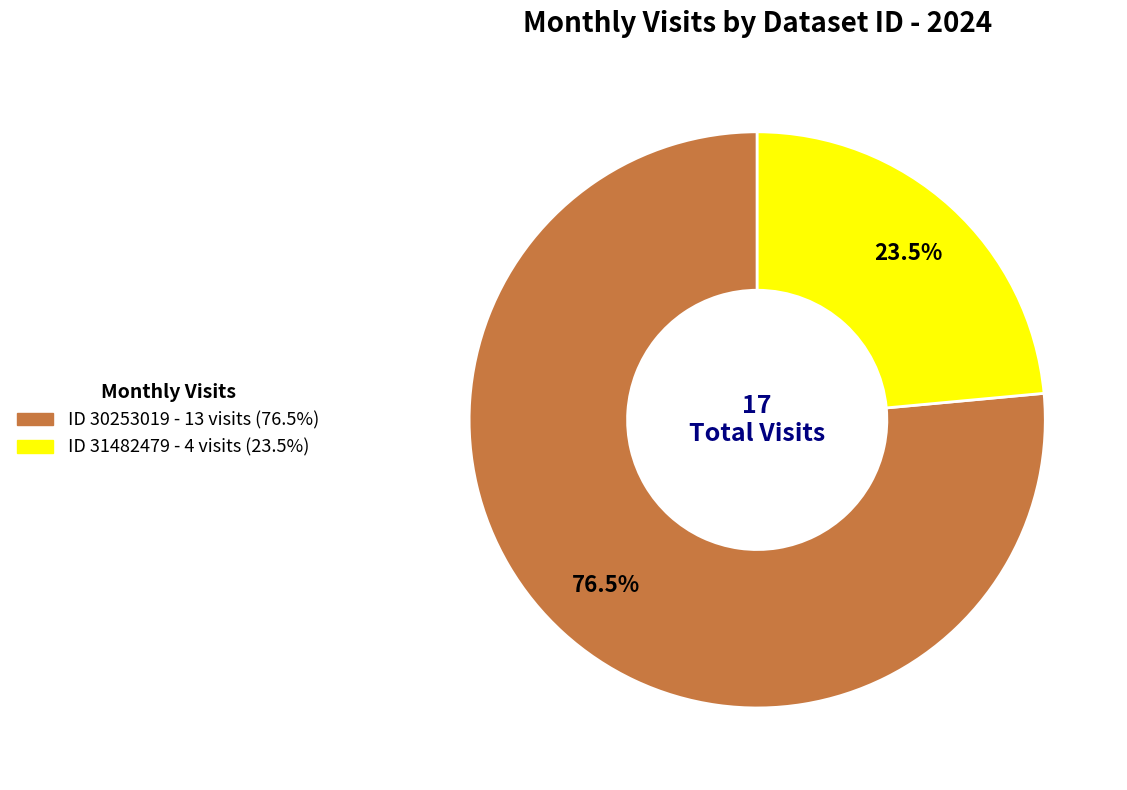

Is there a majority slice in this chart?

Yes